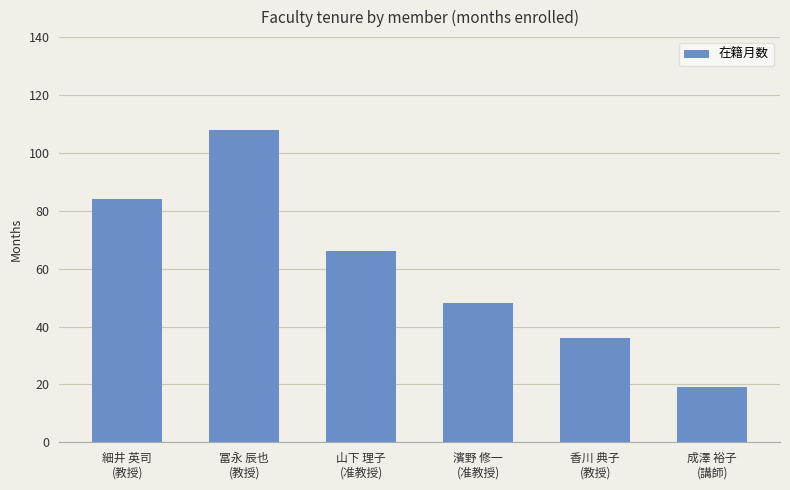

Reading right to left, what are all the values shown in this chart?

19	36	48	66	108	84